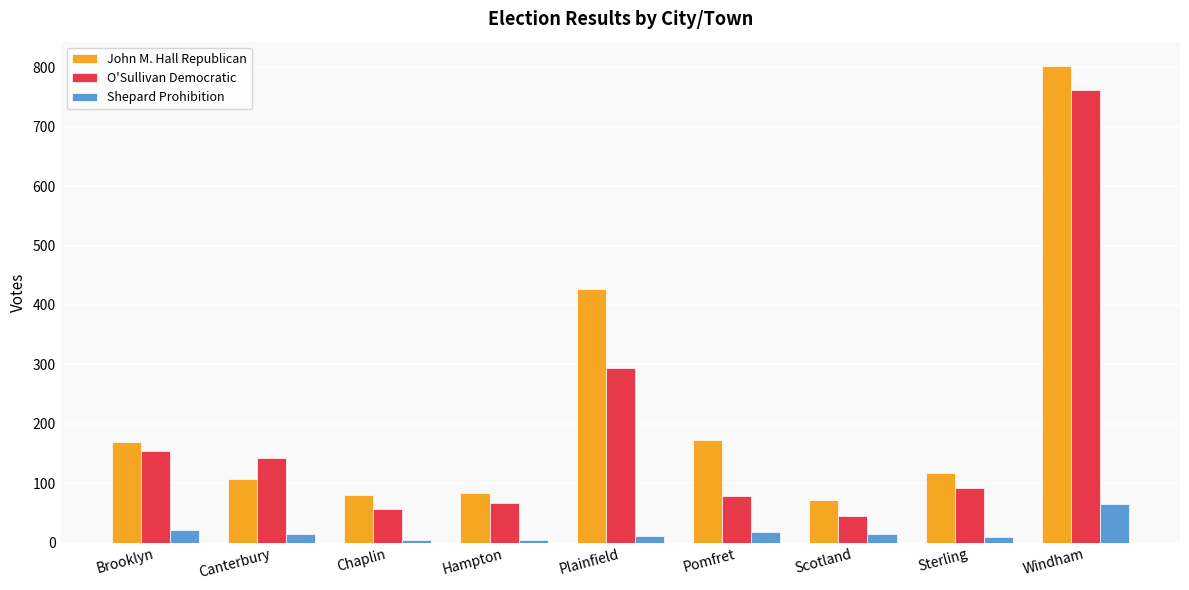

Which series has the largest range (max minus min)?

John M. Hall Republican